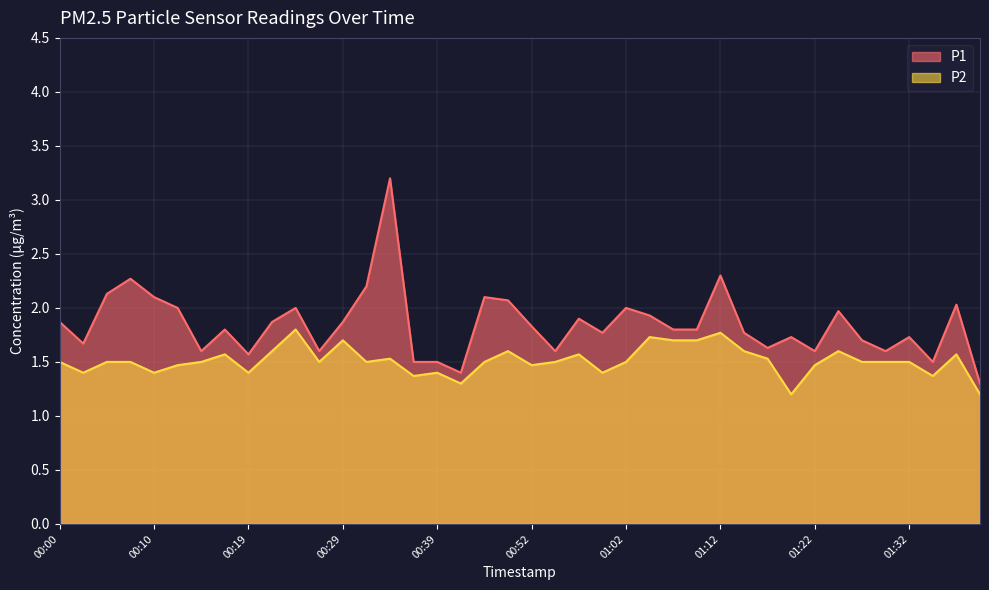

List the labels in order of P2 value, smallest first.

01:19, 01:40, 00:42, 00:37, 01:35, 00:02, 00:10, 00:19, 00:39, 00:59, 00:12, 00:52, 01:22, 00:00, 00:05, 00:07, 00:14, 00:27, 00:32, 00:47, 00:54, 01:02, 01:27, 01:30, 01:32, 00:34, 01:17, 00:17, 00:57, 01:37, 00:22, 00:49, 01:14, 01:25, 00:29, 01:07, 01:09, 01:04, 01:12, 00:25